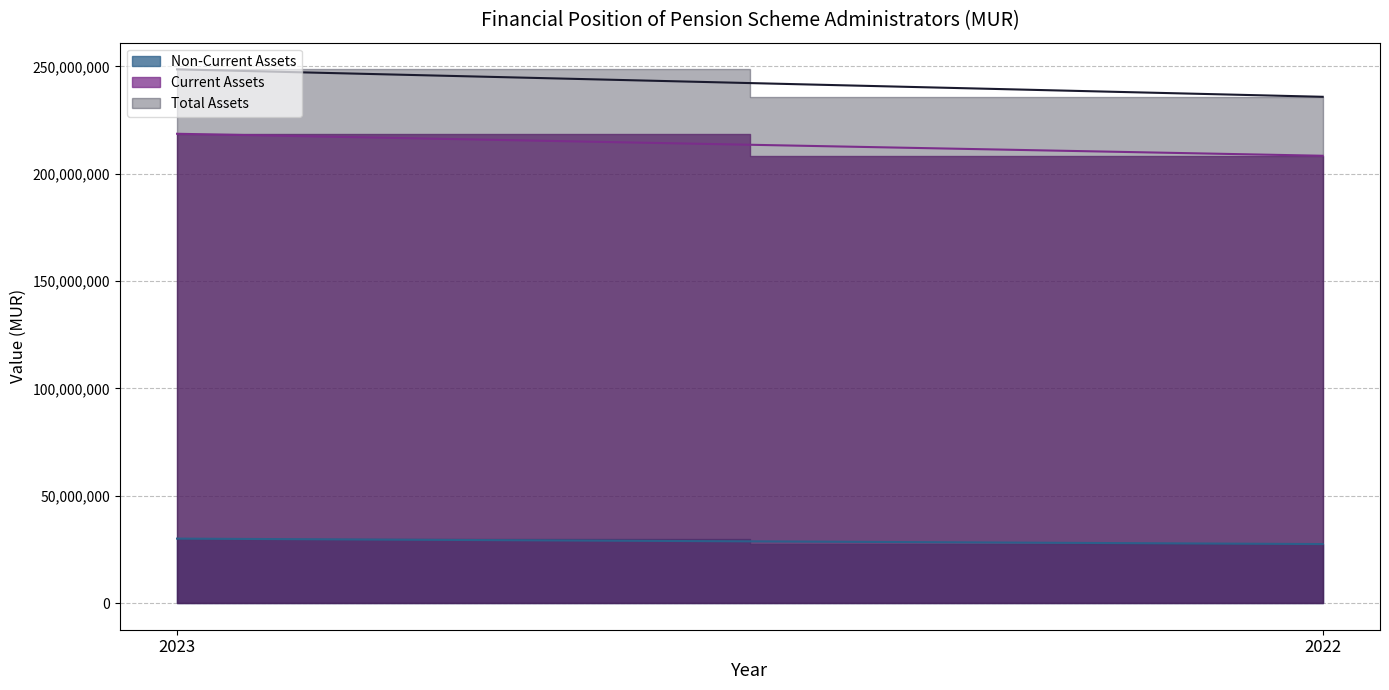

What are all the series names shown in the legend?

Non-Current Assets, Current Assets, Total Assets